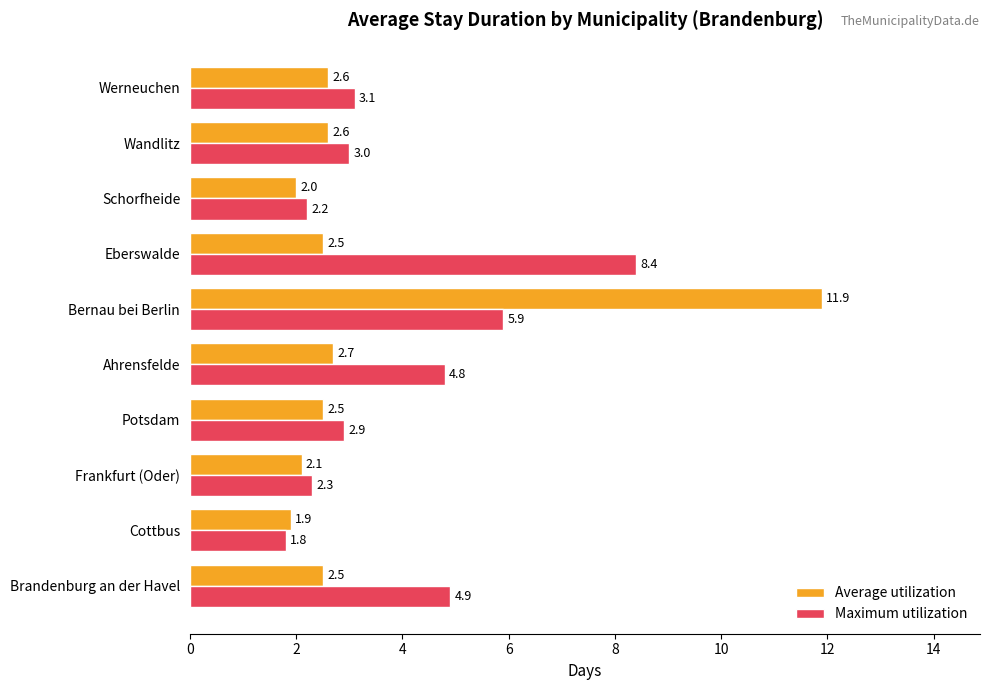

What is the approximate value of Average utilization at Brandenburg an der Havel?

2.5